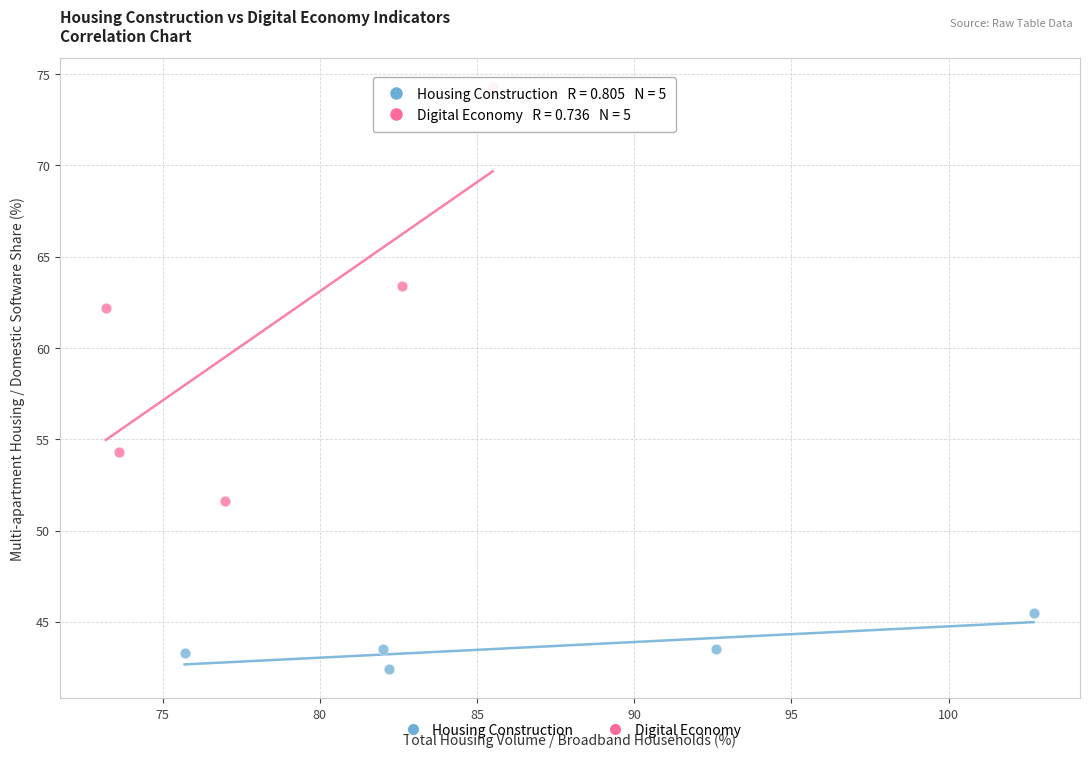

Which series has the largest Y range (max minus min)?

Digital Economy